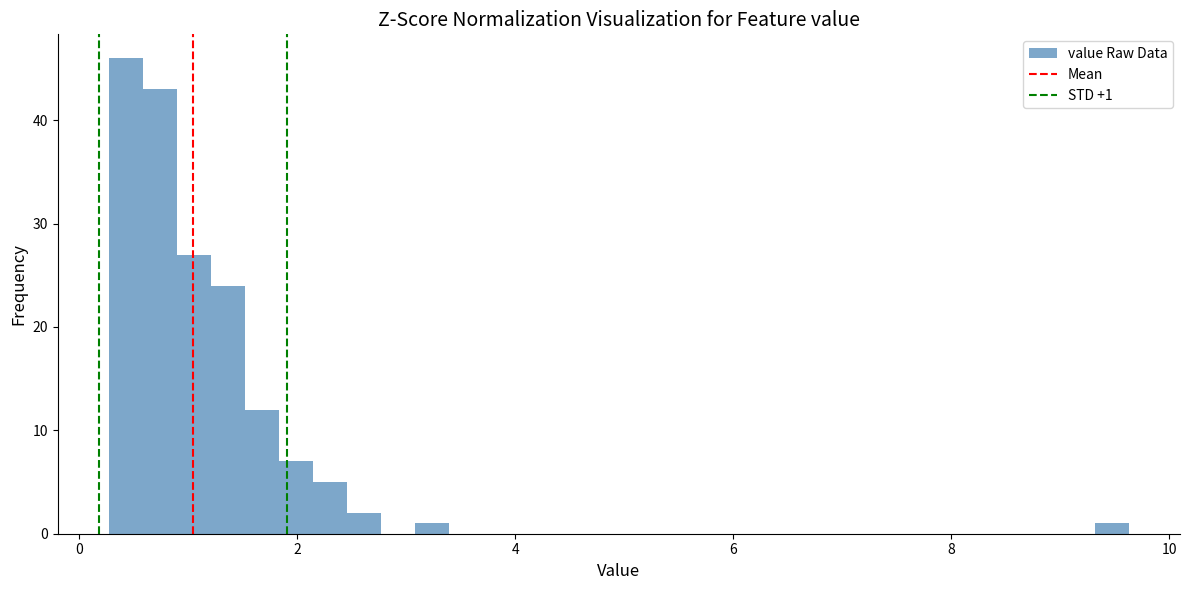

Read against the x-axis, roughly where is the centre of the tallest bar?

0.4